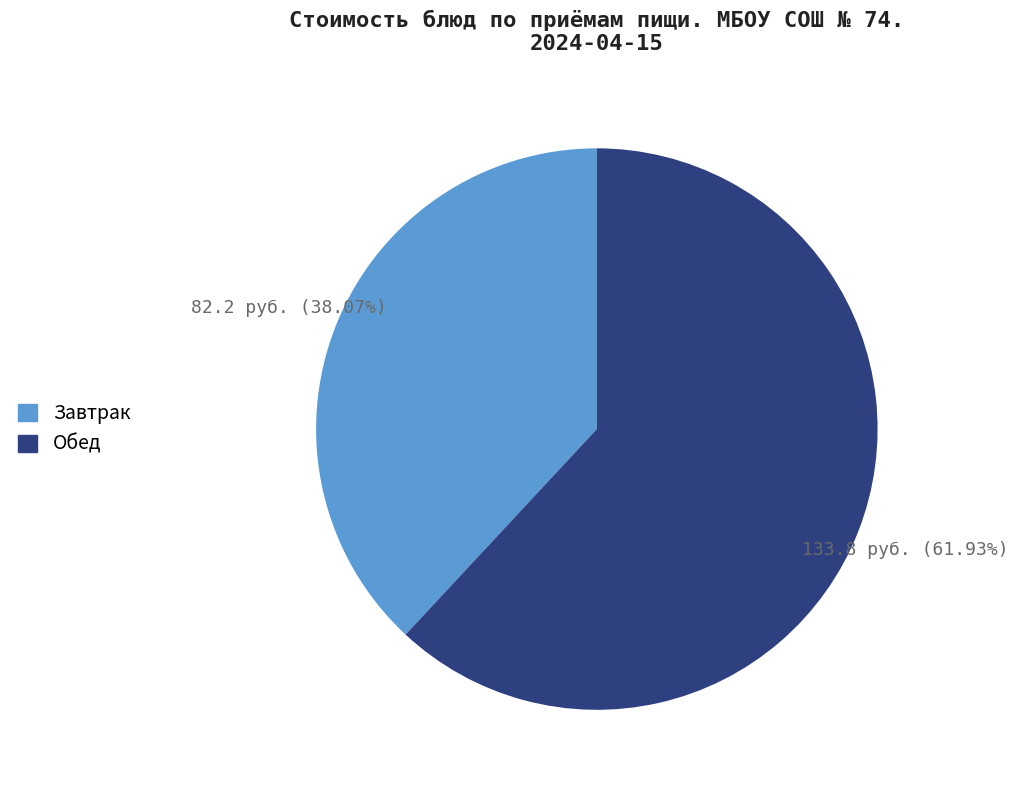

Is there any slice that represents more than half of the pie?

Yes